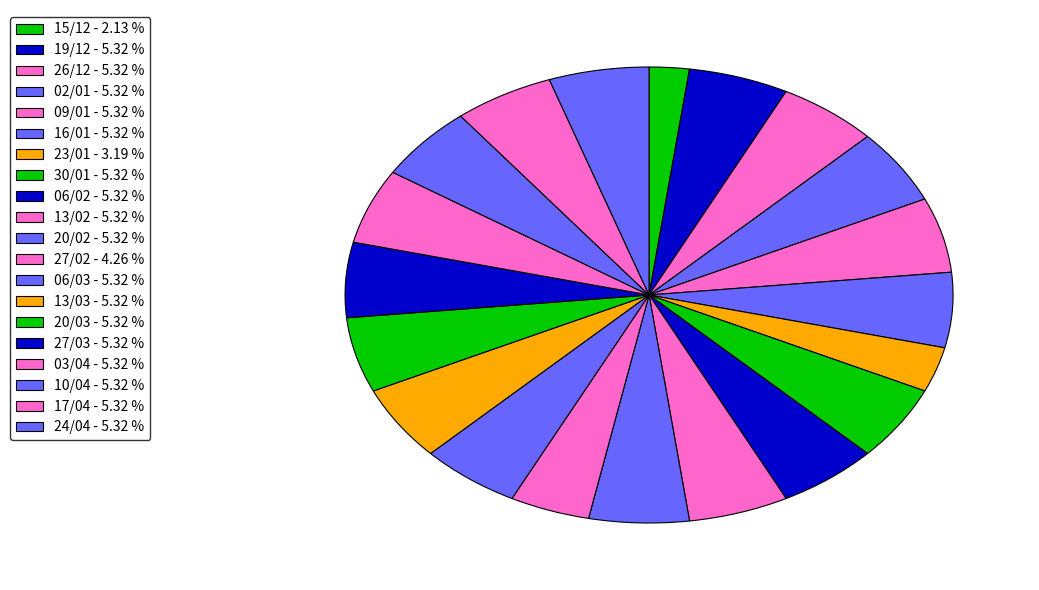

What portion of the pie excludes 19/12?

94.7%